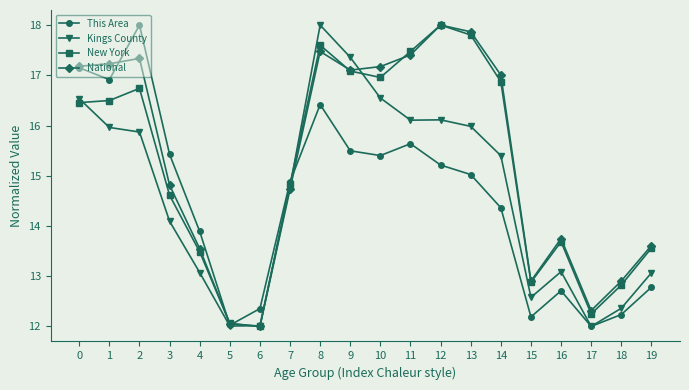

What is the difference between the highest and lowest values at 4?

0.8